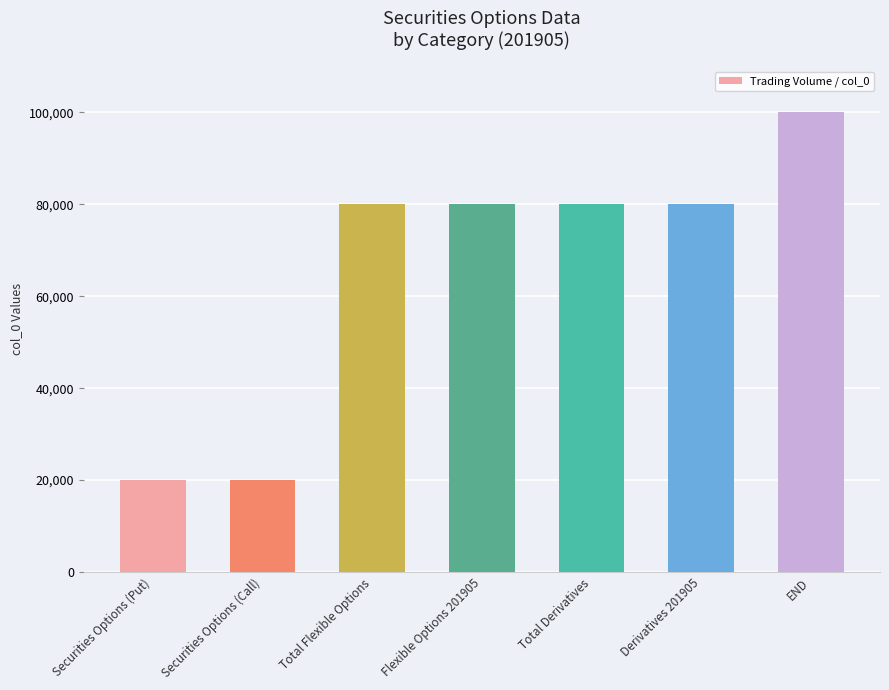

What is the minimum value shown in the chart?

20055